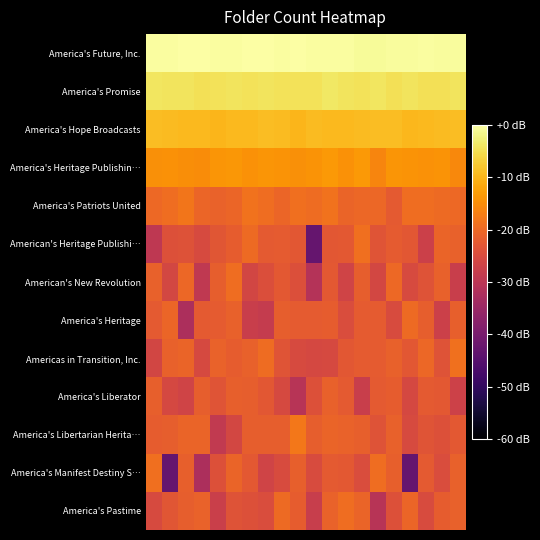

Reading left to right, transcribe all the data shown in this chart.

America's Future, Inc.: -0.2	-0.4	-0.2	-0.0	-0.4	-0.4	0.0	-0.2	-0.5	-0.2	-0.5	-0.5	-0.3	-0.8	-0.8	-0.5	-0.6	-0.3	-0.6	-0.7
America's Promise: -4.0	-4.4	-4.4	-4.8	-4.5	-4.4	-4.7	-4.3	-4.5	-4.5	-4.5	-4.0	-4.4	-4.7	-4.2	-4.7	-4.3	-4.9	-4.7	-4.3
America's Hope Broadcasts: -9.1	-9.3	-9.4	-9.5	-9.8	-9.6	-9.5	-9.0	-9.2	-10.0	-9.3	-9.5	-9.6	-9.2	-9.0	-9.1	-9.6	-9.5	-9.3	-9.1
America's Heritage Publishin…: -14.6	-14.4	-15.0	-15.0	-13.9	-13.7	-14.4	-13.8	-14.1	-14.7	-14.1	-13.6	-14.3	-13.6	-16.0	-13.9	-14.3	-14.5	-14.3	-15.5
America's Patriots United: -20.1	-19.3	-18.2	-20.5	-21.0	-20.5	-18.7	-19.4	-20.5	-19.1	-19.6	-18.7	-20.8	-20.2	-20.3	-22.3	-19.4	-19.4	-19.8	-20.1
American's Heritage Publishi…: -29.3	-23.9	-23.7	-25.3	-23.2	-21.9	-19.7	-22.4	-22.2	-23.0	-42.8	-22.8	-22.6	-19.1	-23.3	-22.1	-22.9	-27.2	-20.7	-21.3
American's New Revolution: -21.2	-25.8	-20.3	-29.2	-21.6	-19.3	-26.2	-24.4	-22.5	-24.2	-31.1	-22.6	-26.6	-21.8	-25.8	-20.1	-25.2	-23.6	-21.2	-27.7
America's Heritage: -22.3	-20.4	-32.1	-22.4	-22.2	-21.2	-27.7	-28.4	-21.7	-22.1	-22.2	-22.0	-24.8	-22.3	-22.1	-24.9	-19.7	-21.8	-27.4	-21.4
Americas in Transition, Inc.: -26.1	-21.2	-20.6	-25.4	-20.9	-21.9	-21.2	-19.7	-23.4	-25.1	-25.7	-25.4	-23.0	-22.0	-22.2	-21.2	-22.7	-20.2	-23.5	-18.8
America's Liberator: -21.5	-25.5	-26.6	-21.8	-23.3	-21.3	-21.8	-23.0	-25.5	-30.6	-24.0	-21.1	-22.3	-27.8	-22.4	-21.9	-25.7	-22.4	-22.6	-27.1
America's Libertarian Herita…: -22.0	-21.6	-20.7	-20.8	-28.9	-25.9	-21.7	-21.7	-21.7	-17.8	-21.6	-20.7	-20.9	-21.4	-23.6	-21.3	-25.2	-23.4	-24.1	-22.6
America's Manifest Destiny S…: -19.2	-42.8	-21.4	-32.2	-24.1	-20.7	-22.6	-26.7	-24.9	-21.4	-25.0	-22.3	-22.7	-24.7	-19.4	-21.5	-42.8	-22.4	-24.7	-21.1
America's Pastime: -25.3	-23.1	-21.7	-21.1	-27.5	-23.7	-24.1	-24.7	-19.8	-21.9	-27.9	-21.0	-19.4	-20.8	-30.6	-24.1	-20.5	-24.9	-21.8	-21.2